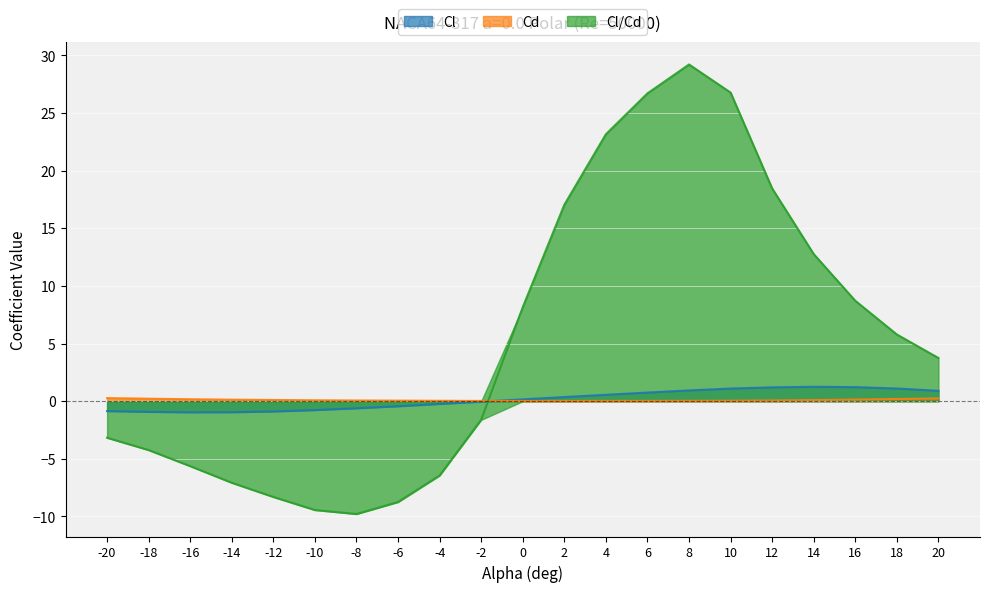

At 20, list the series in order from smallest to largest.

Cd, Cl, Cl/Cd